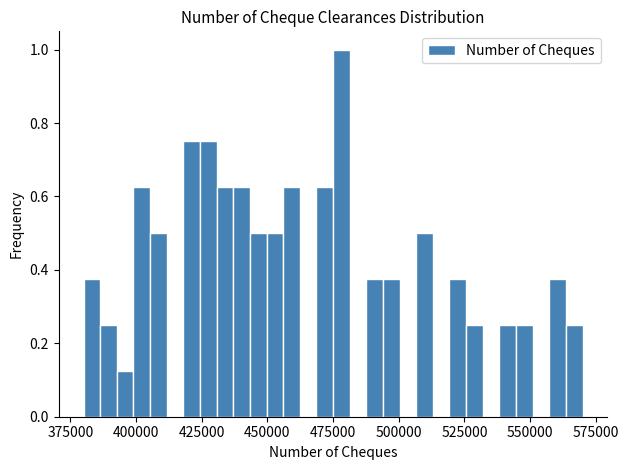

Read against the x-axis, roughly where is the centre of the tallest bar?

480000